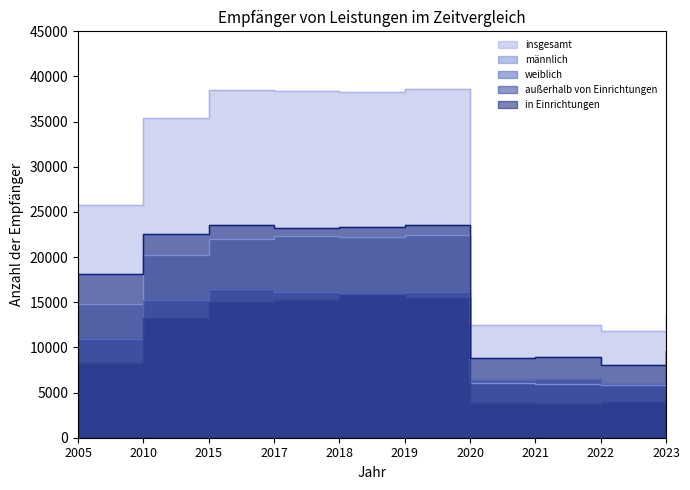

At which category does in Einrichtungen reach its first local peak?

2015